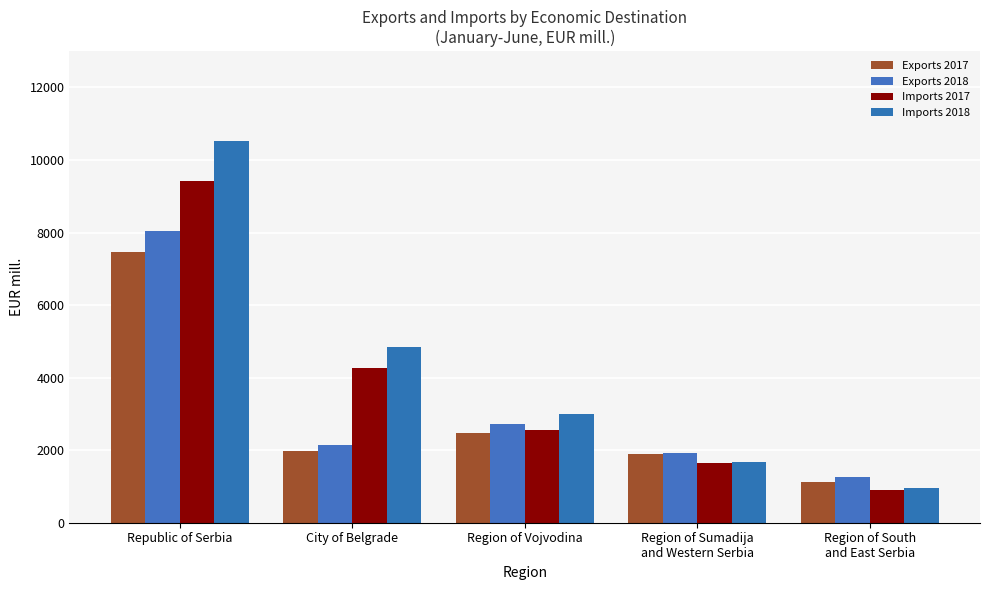

Is the value of Imports 2018 at Republic of Serbia greater than the value of Imports 2017 at Region of South
and East Serbia?

Yes